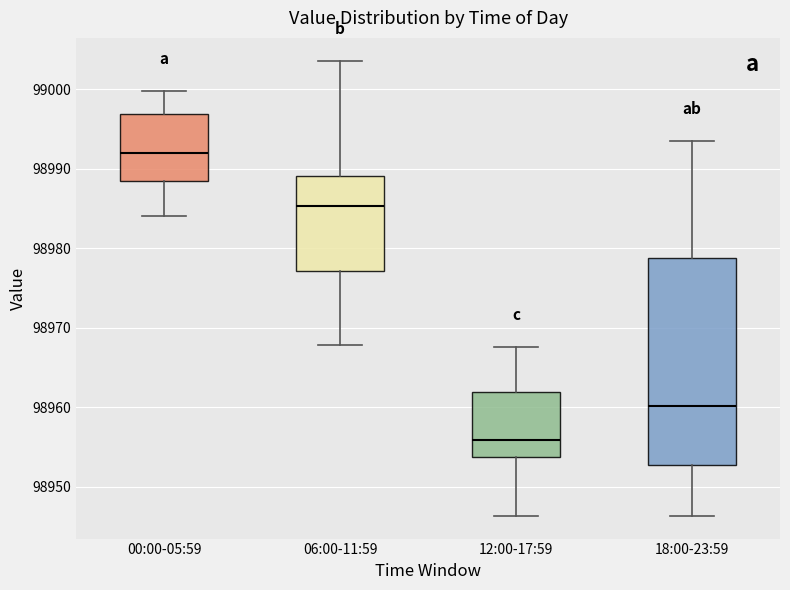

Where does the lower whisker of the box for 18:00-23:59 end on the y-axis? The values are not printed on the chart, so give them approximately, as read against the axis.

98946